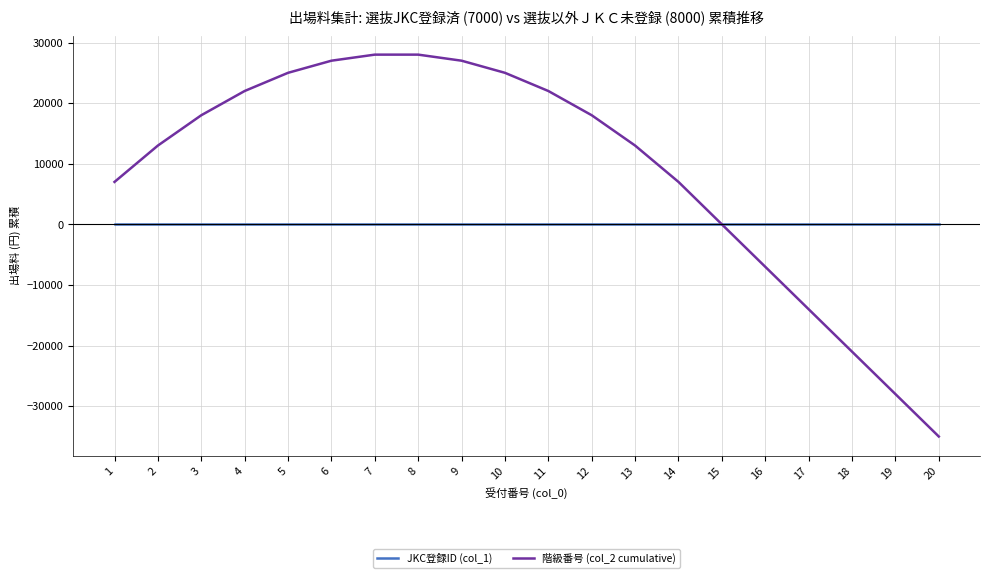

Is the value of 階級番号 (col_2 cumulative) at 12 greater than the value of JKC登録ID (col_1) at 1?

Yes